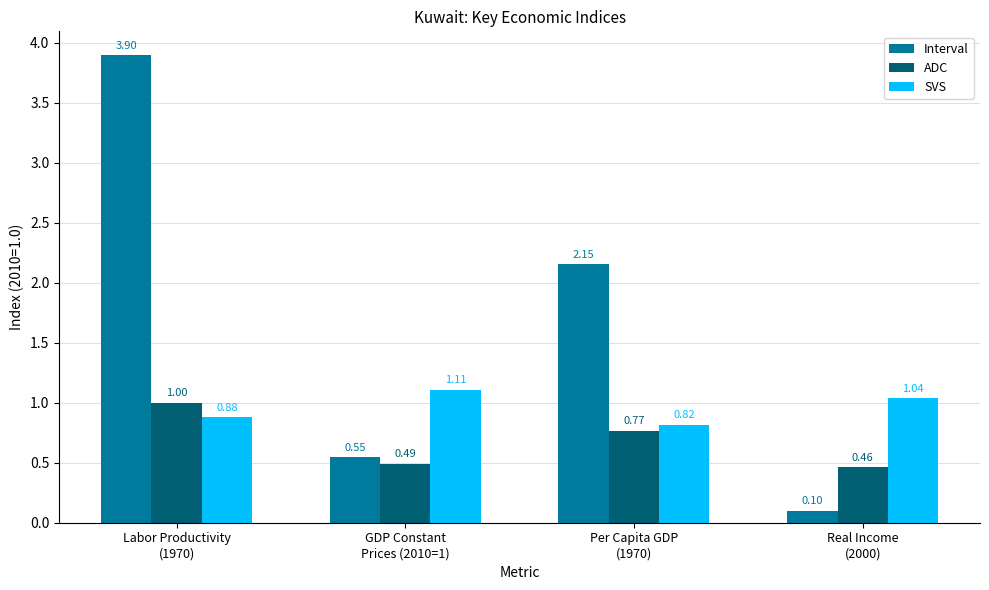

Does the chart contain stacked bars?

No